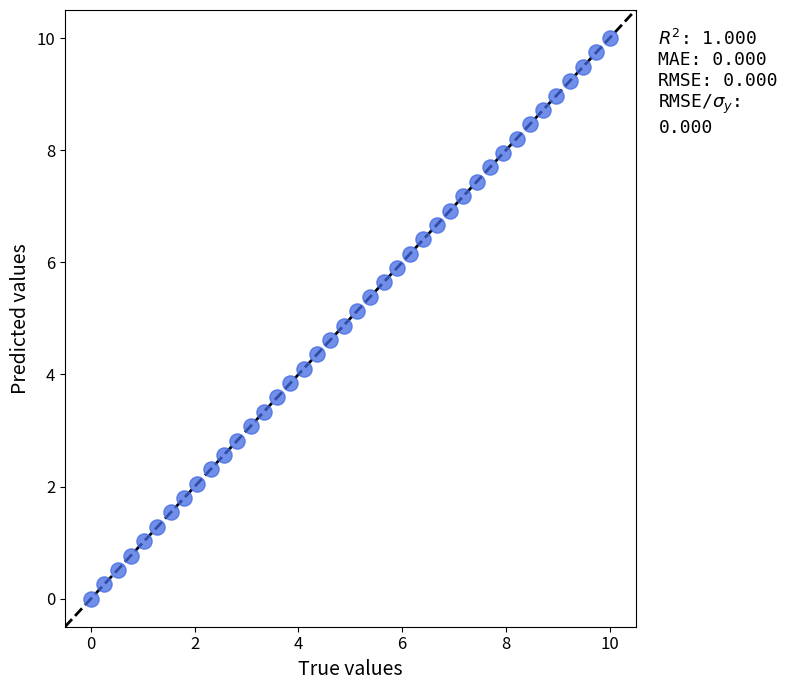

What is the range of Y values (max minus min)?

10.0